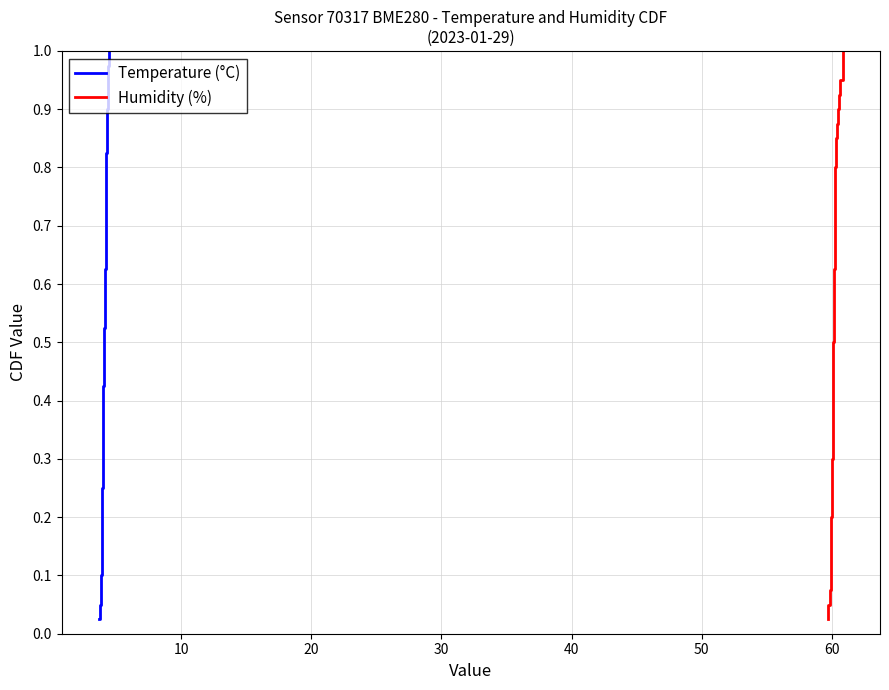

What is the difference between the maximum and minimum values in the Temperature (°C) series?

1.0